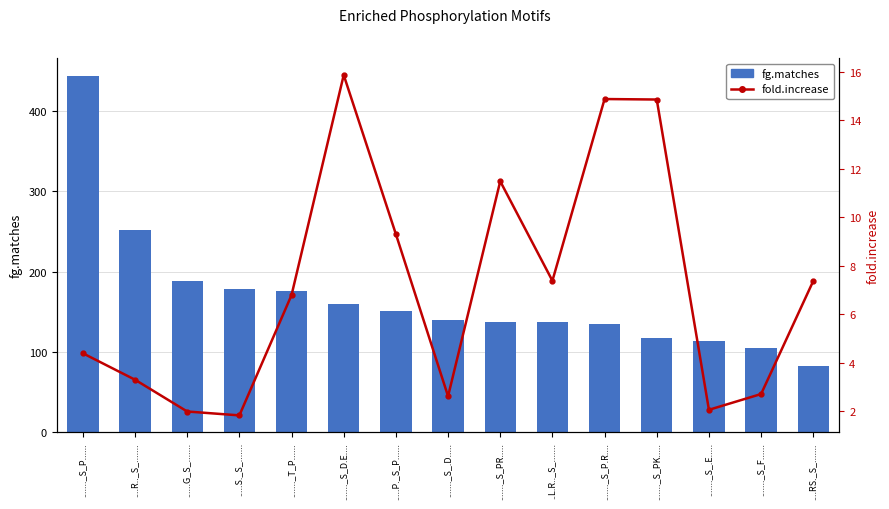

Which series changed the most between ..L.R.._S_....... and ......._S_F......?

fg.matches